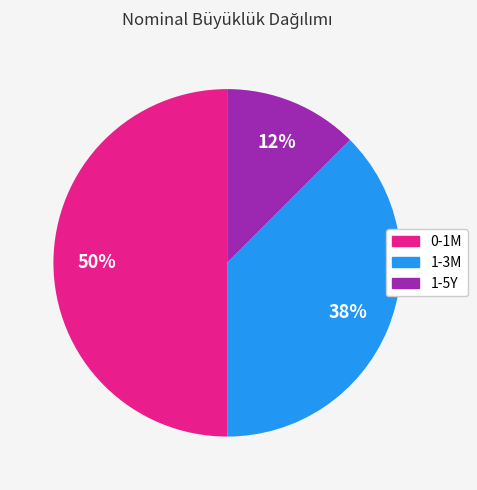

To the nearest percent, what percentage of the pie is 0-1M?

50%